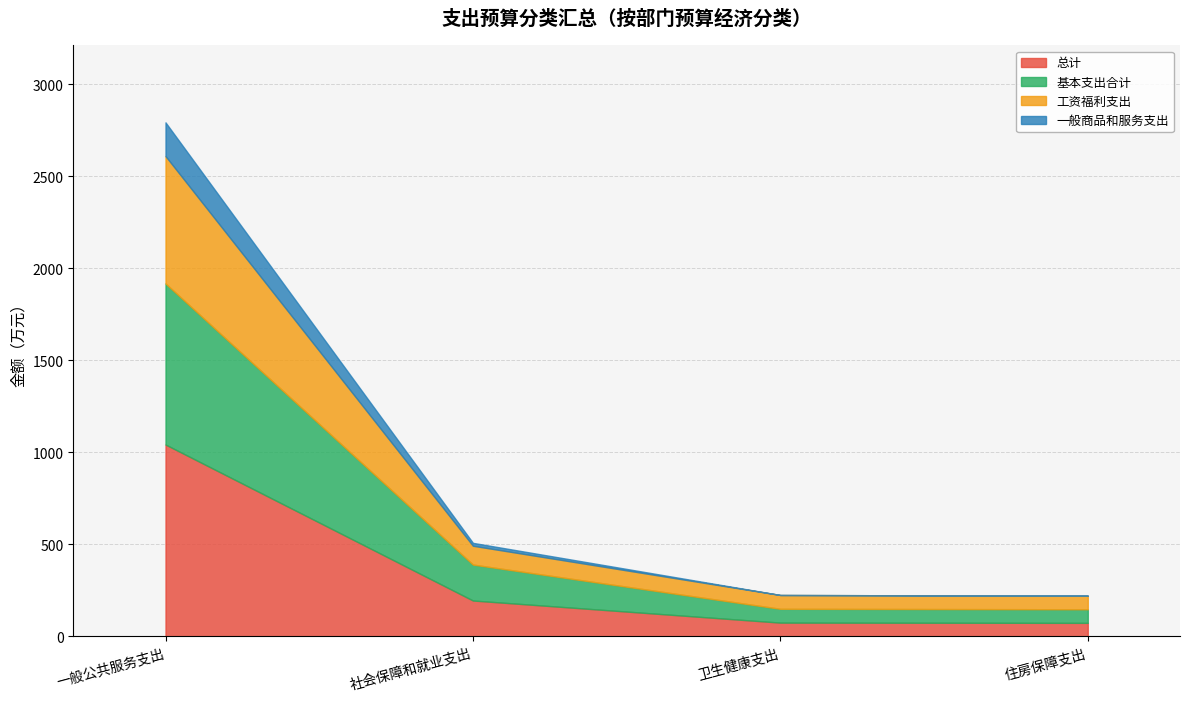

What is the label of the 2nd point from the left?

社会保障和就业支出